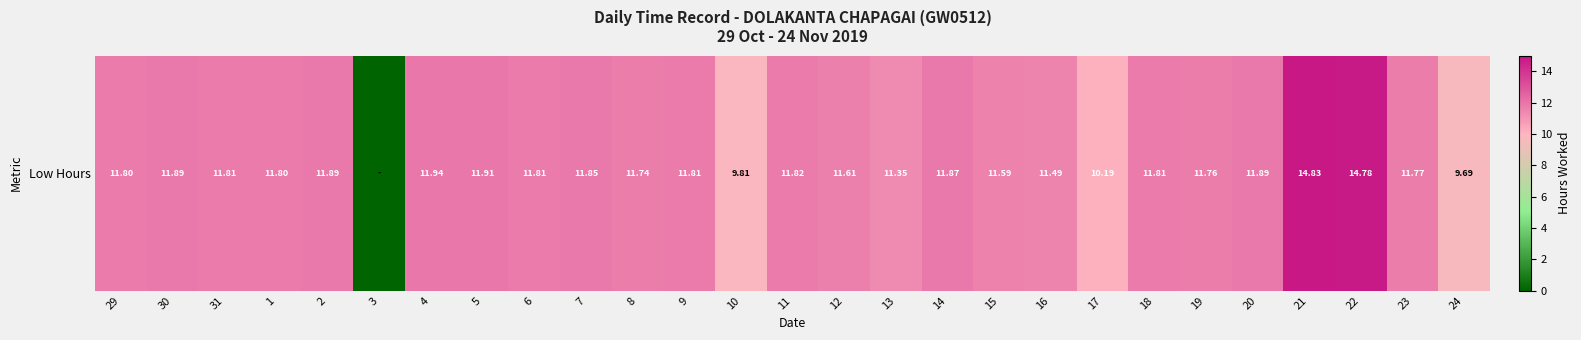

The chart shows a value of 10.2 at 17. True or false?

True